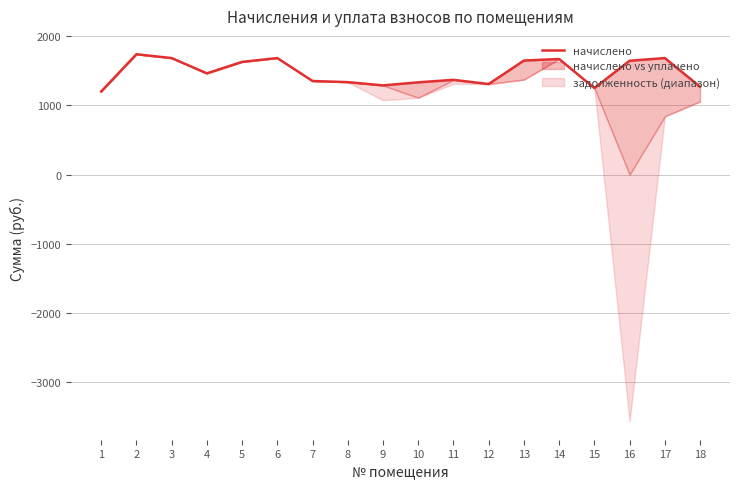

What is the sum of all values?

26551.1